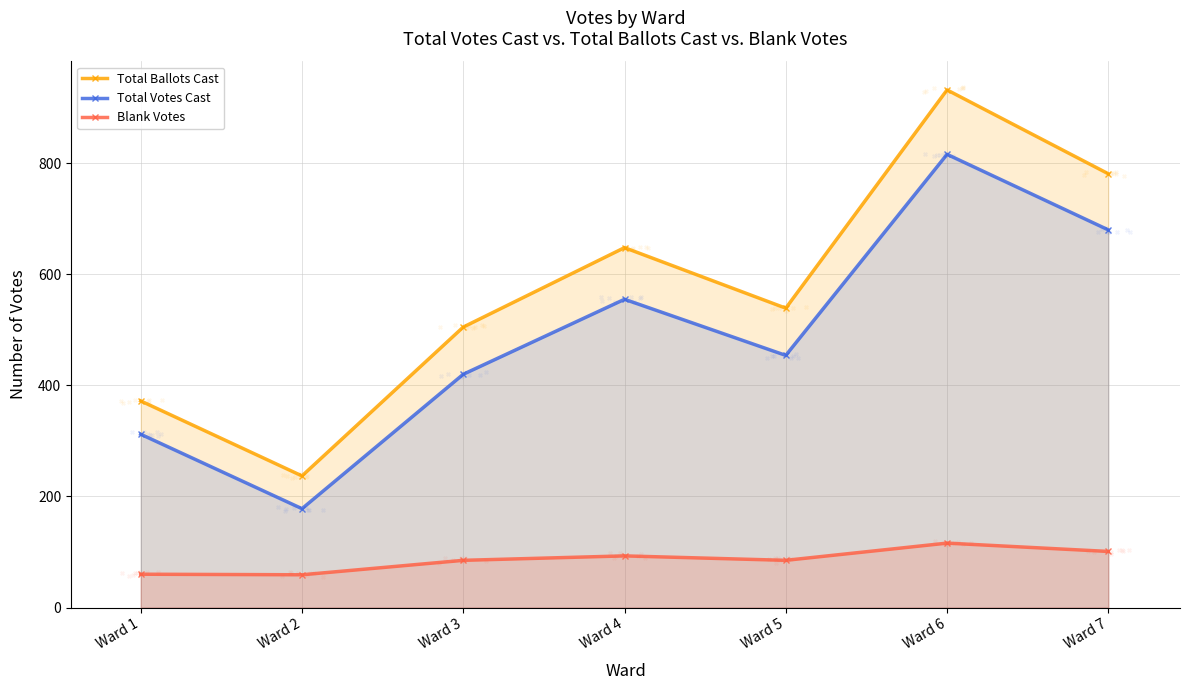

Which series contains the highest Y value?

Total Ballots Cast